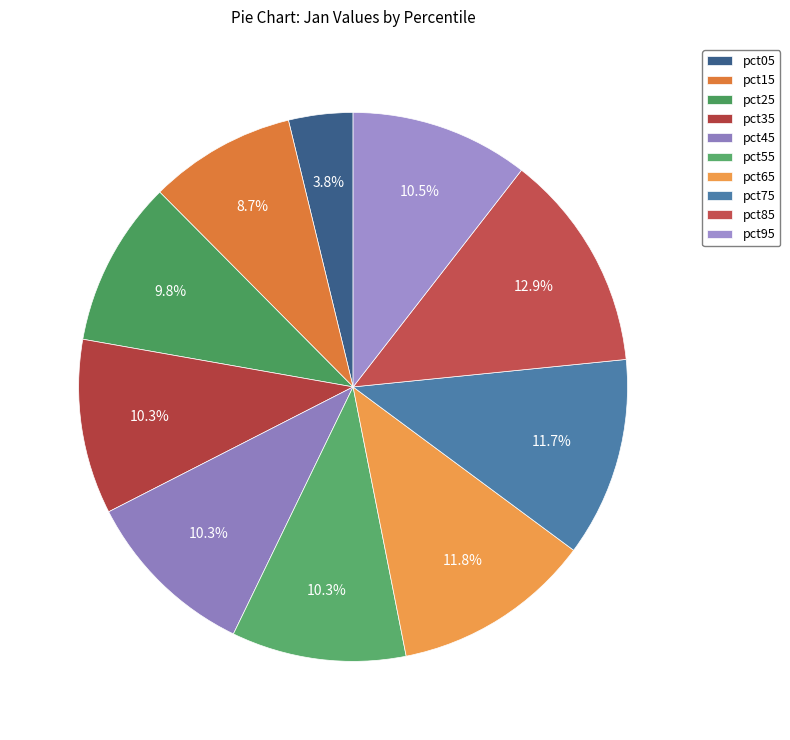

To the nearest percent, what is the average slice percentage?

10%